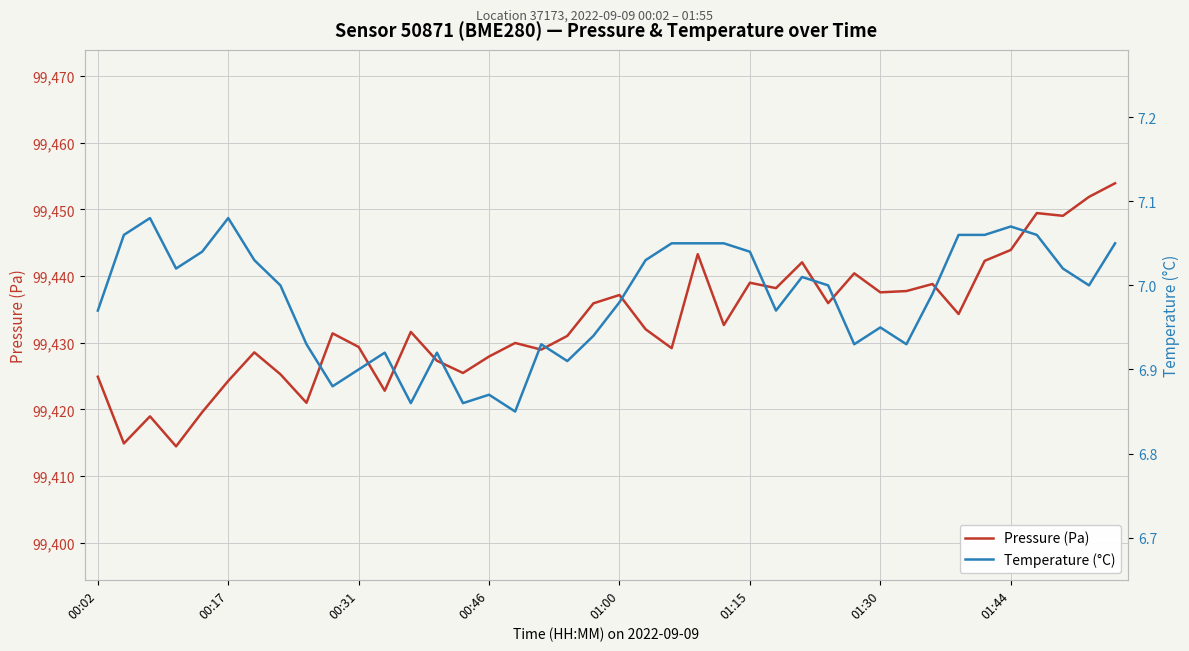

What is the minimum value for Pressure (Pa)?

99414.5